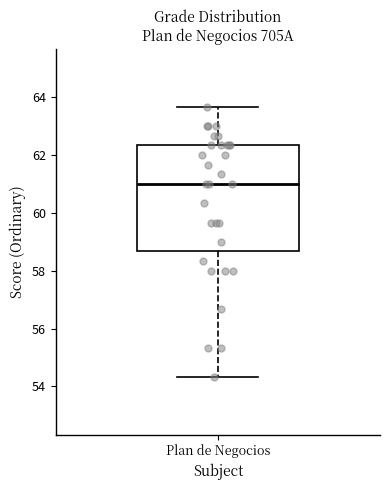

Read this box plot against the y-axis: the position of the median line, the range covered by the box, and the ends of both whiskers. The values are not printed on the chart, so give them approximately, as read against the axis.

median 61.0, box 58.6 to 62.4, whiskers 54.4 to 63.6